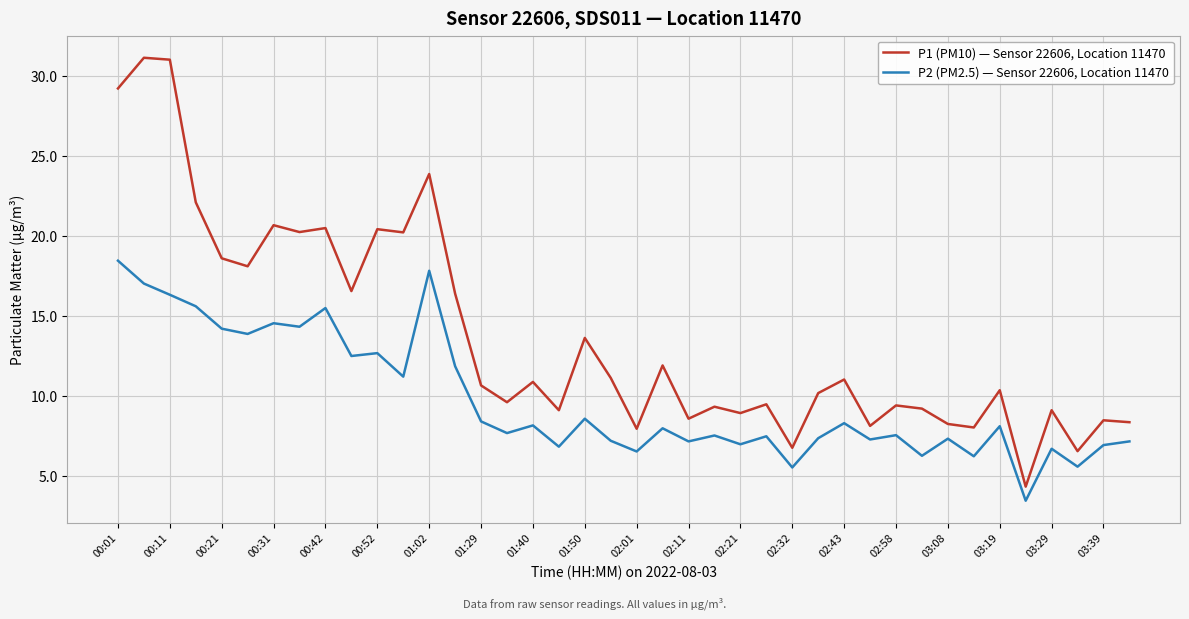

List the series in order of their peak value, lowest first.

P2 (PM2.5) — Sensor 22606, Location 11470, P1 (PM10) — Sensor 22606, Location 11470